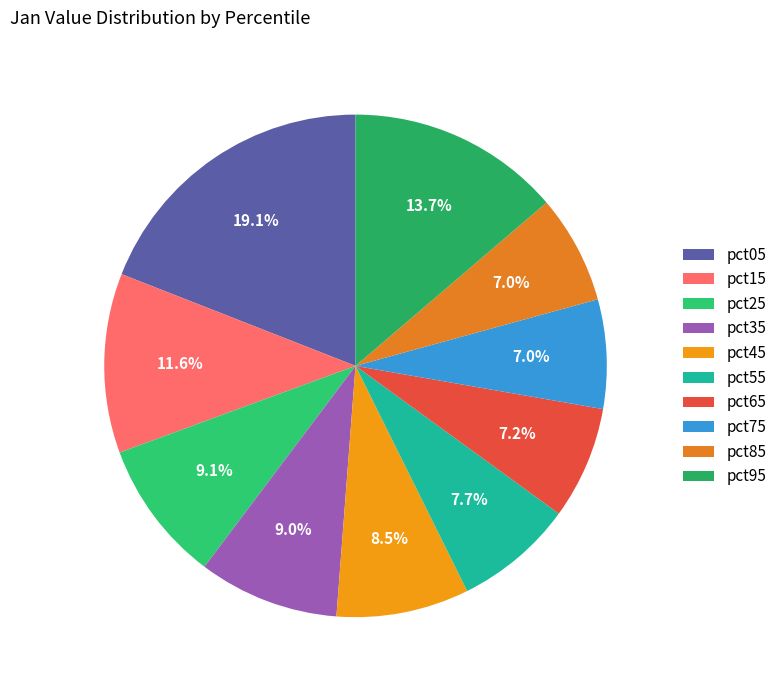

Count the number of slices in the pie.

10